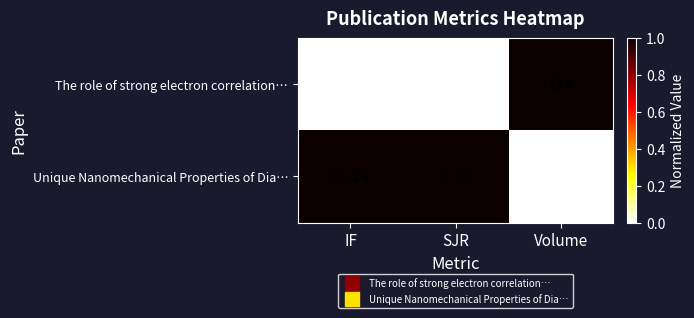

Is the value of Unique Nanomechanical Properties of Dia… at Volume greater than the value of The role of strong electron correlation… at IF?

Yes